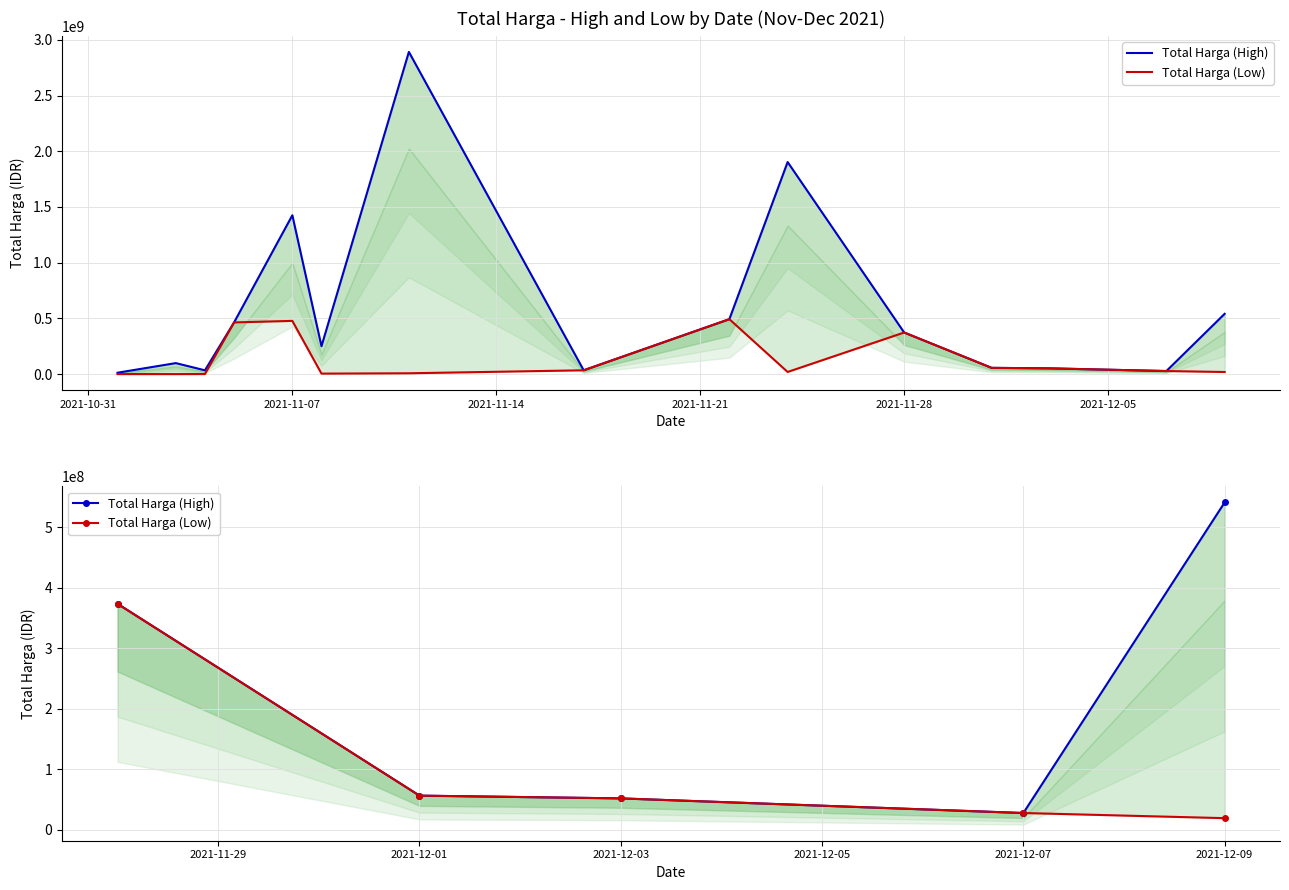

True or false: Total Harga (Low) has a value of 11506689 at 2021-12-01.

False